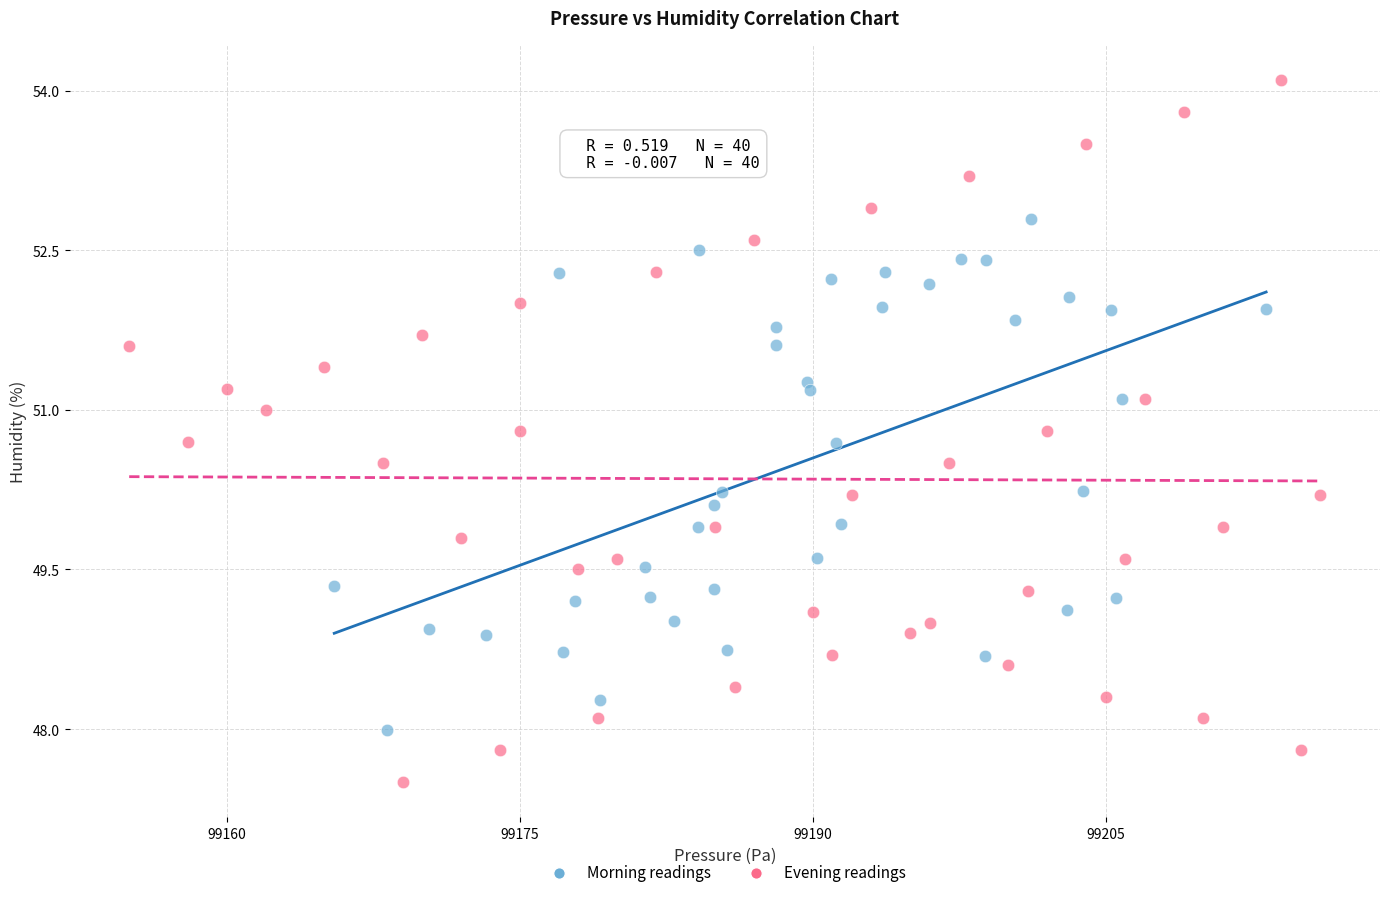

Which series reaches the minimum Y coordinate?

Evening readings